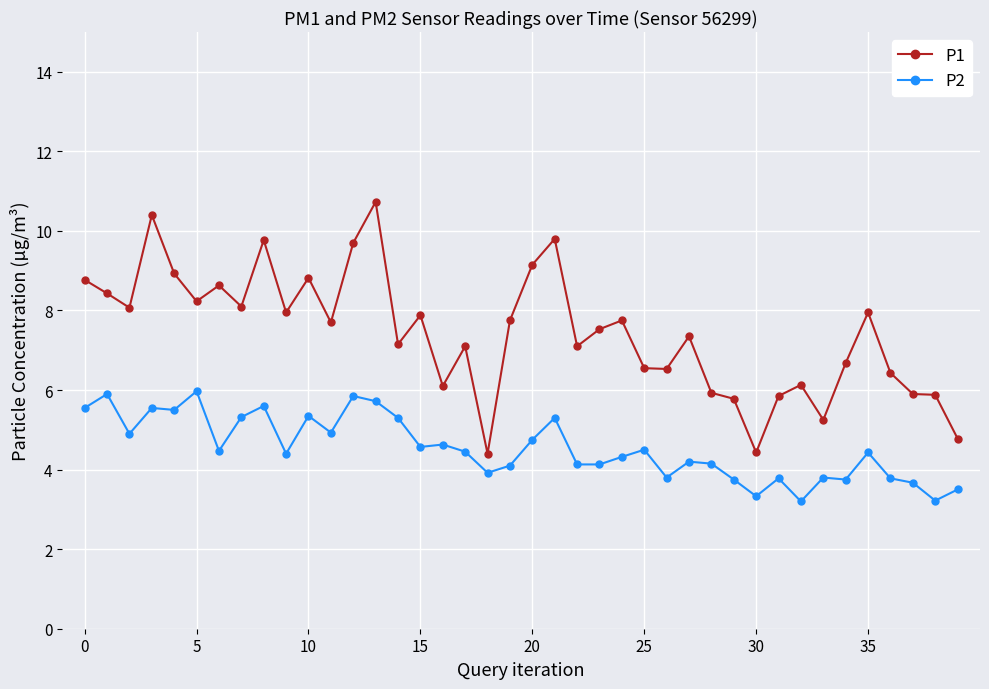

How many data points in P2 are less than 4?

12